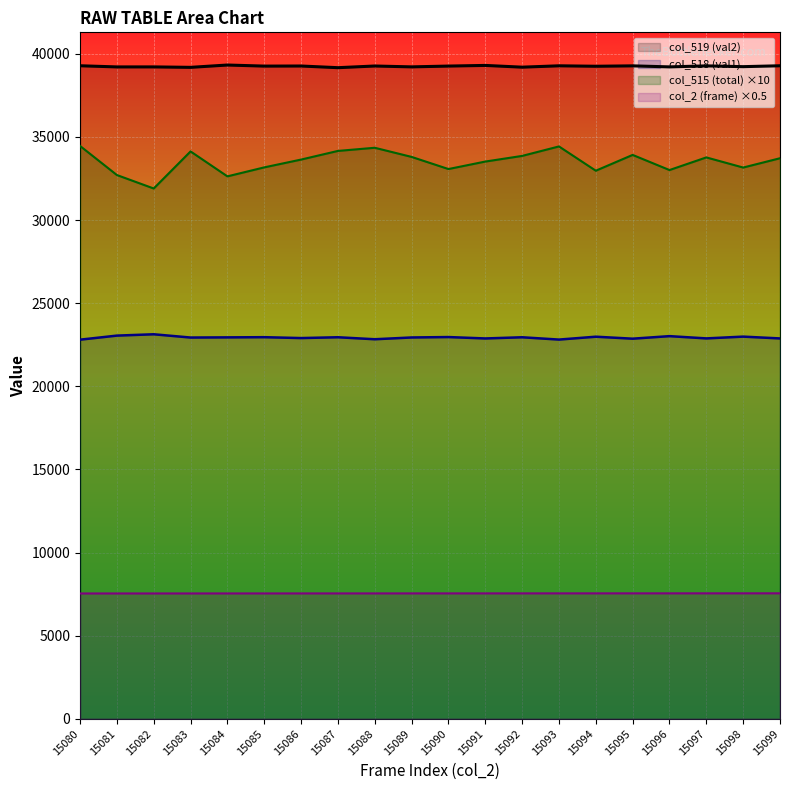

What is the average value of the col_515 (total) series?

33519.0